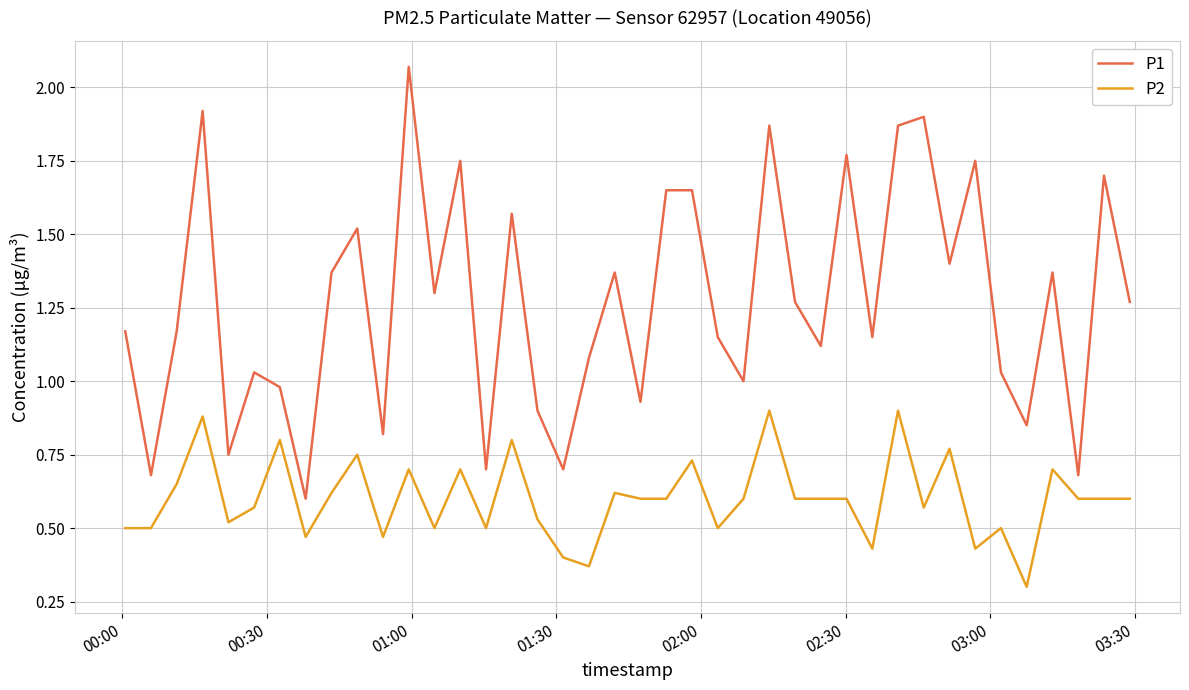

What is the sum of all P1 values?

50.8